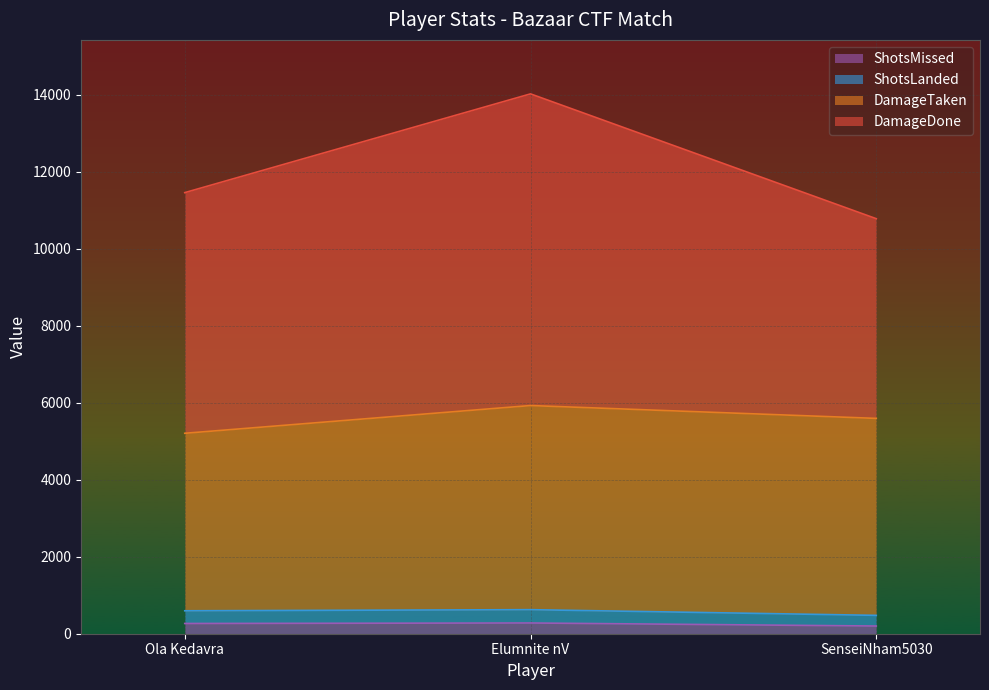

At which category is the sum across all series the highest?

Elumnite nV